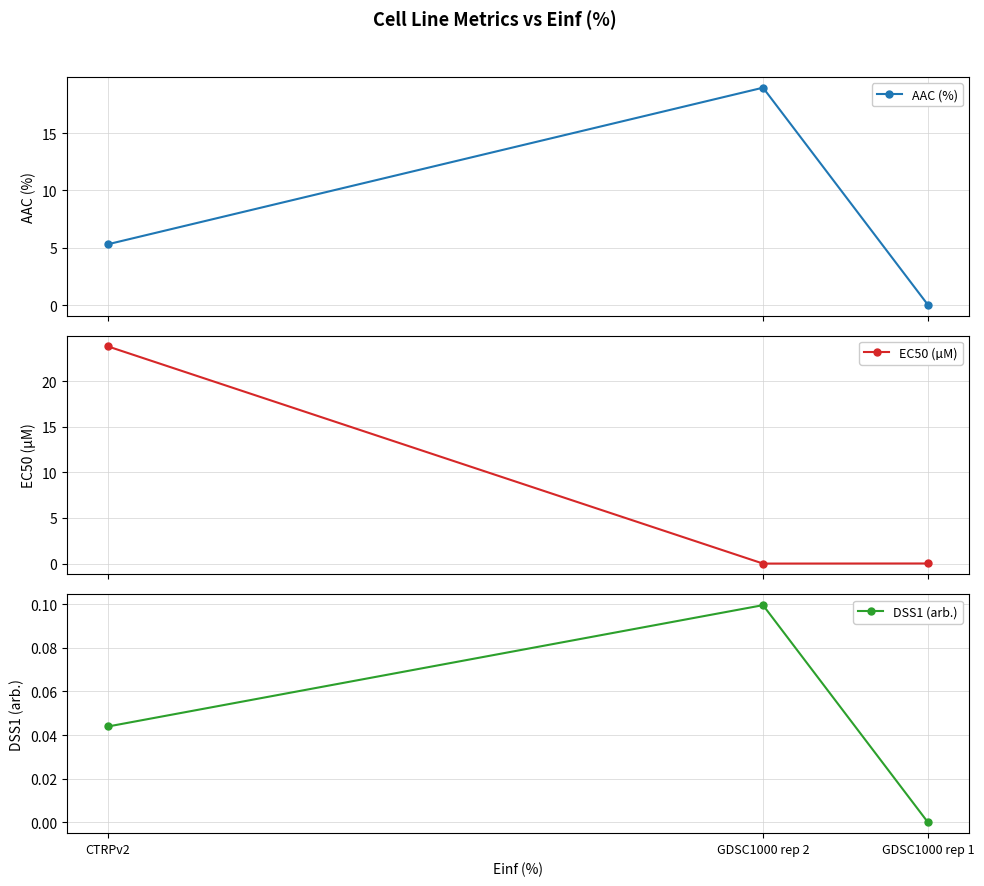

At which label does AAC (%) reach its minimum?

GDSC1000 rep 1